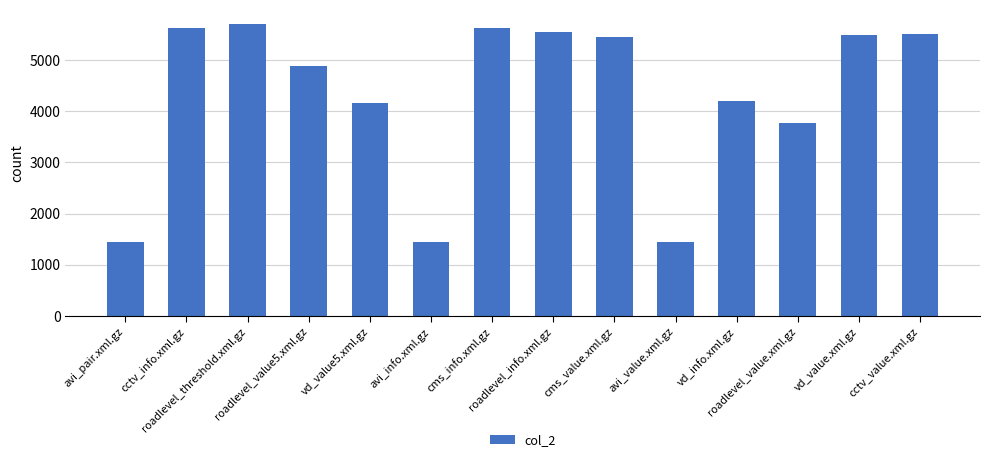

What is the maximum value shown in the chart?

5708